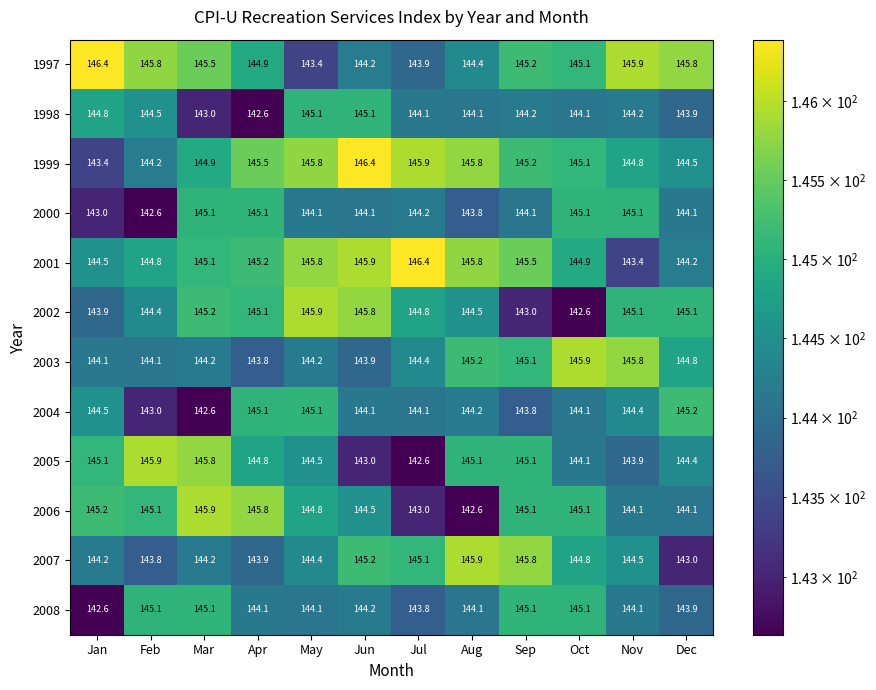

Between Jan and Dec, which series saw the biggest shift?

2008